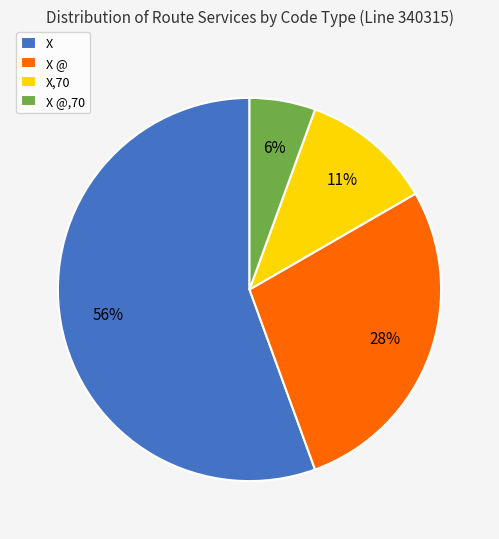

Count the number of slices in the pie.

4